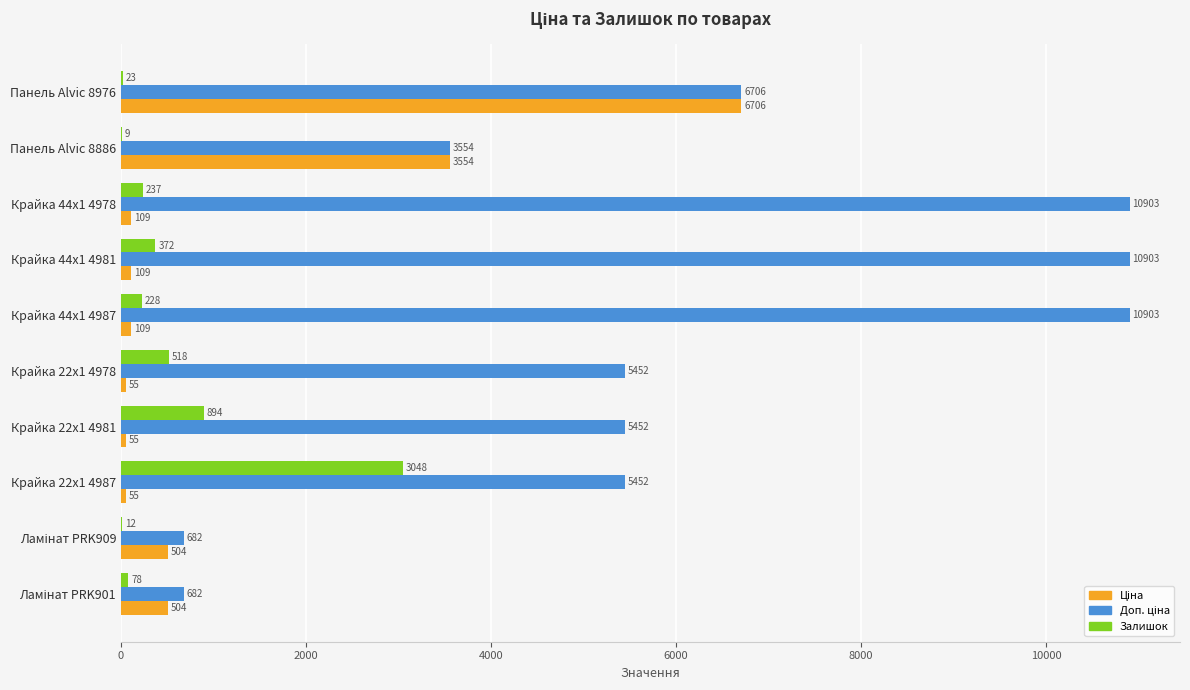

What is the total value across all series at Крайка 44x1 4981?

11384.0